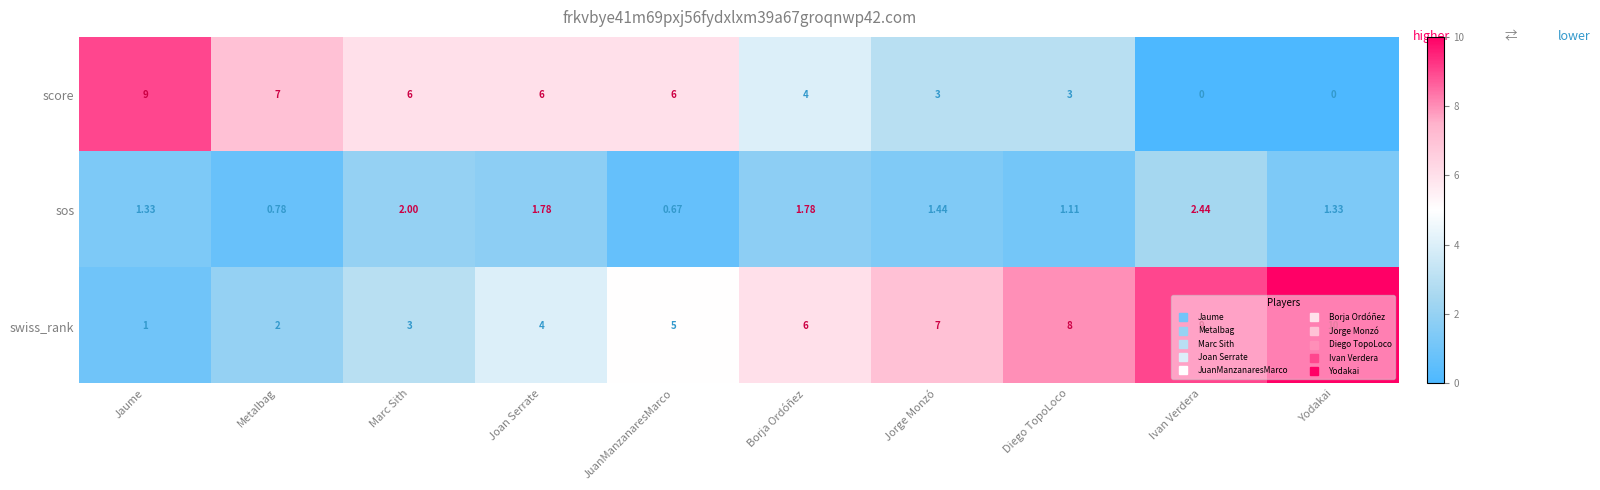

At which label does score reach its peak?

Jaume